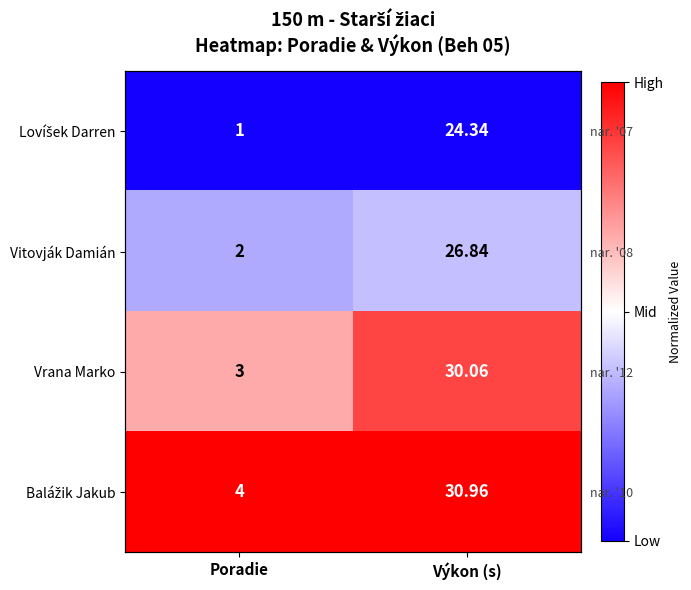

Rank the categories by Lovíšek Darren value from lowest to highest.

Poradie, Výkon (s)